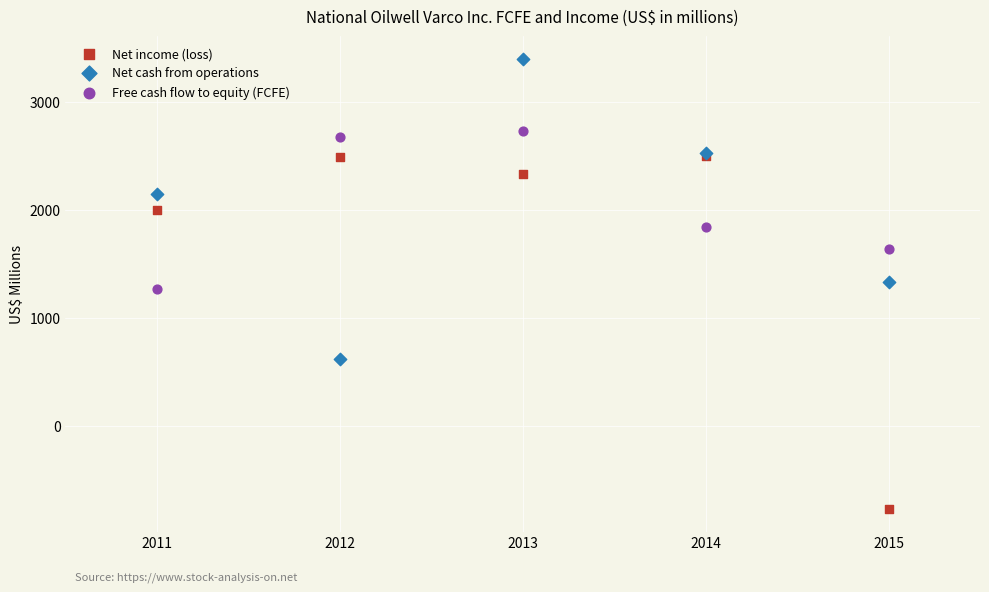

What are all the series names shown in the legend?

Net income (loss), Net cash from operations, Free cash flow to equity (FCFE)